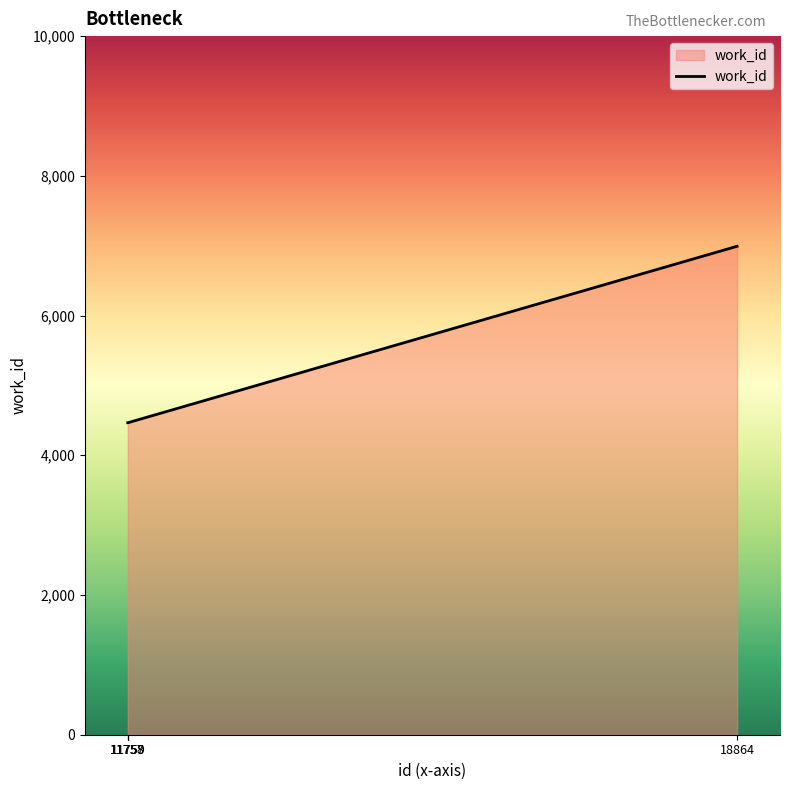

The chart shows a value of 2241 at 18864. True or false?

False